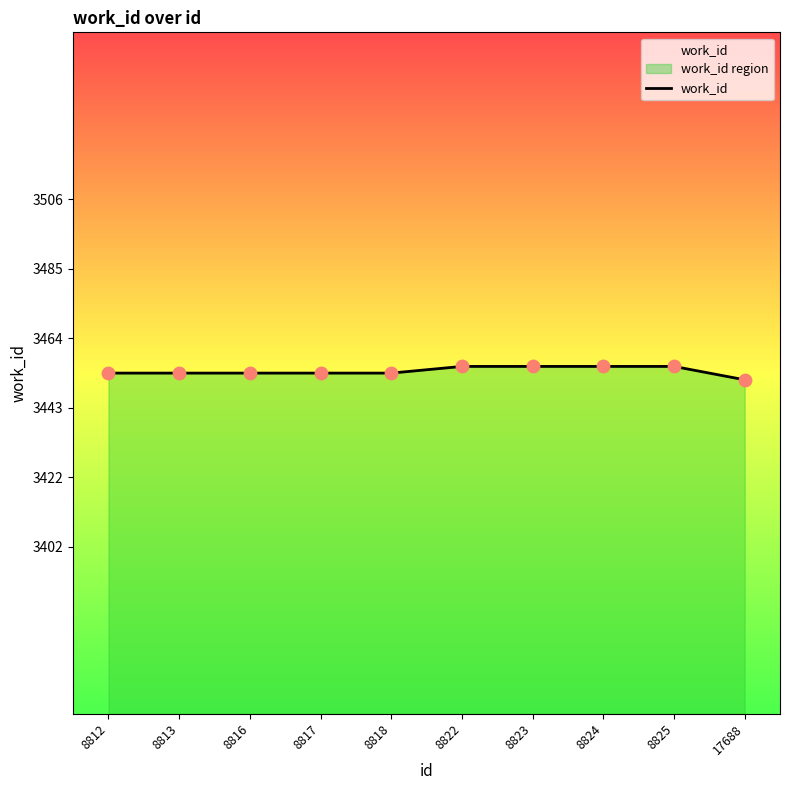

Between 17688 and 8823, which is larger?

8823